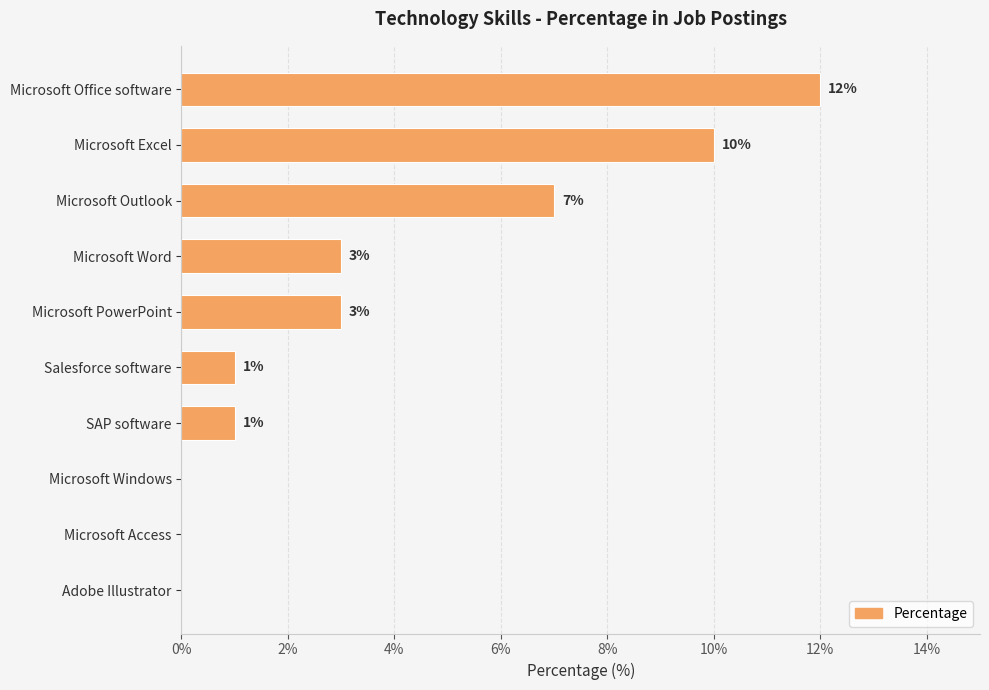

What is the change in value from Microsoft Outlook to SAP software?

-6